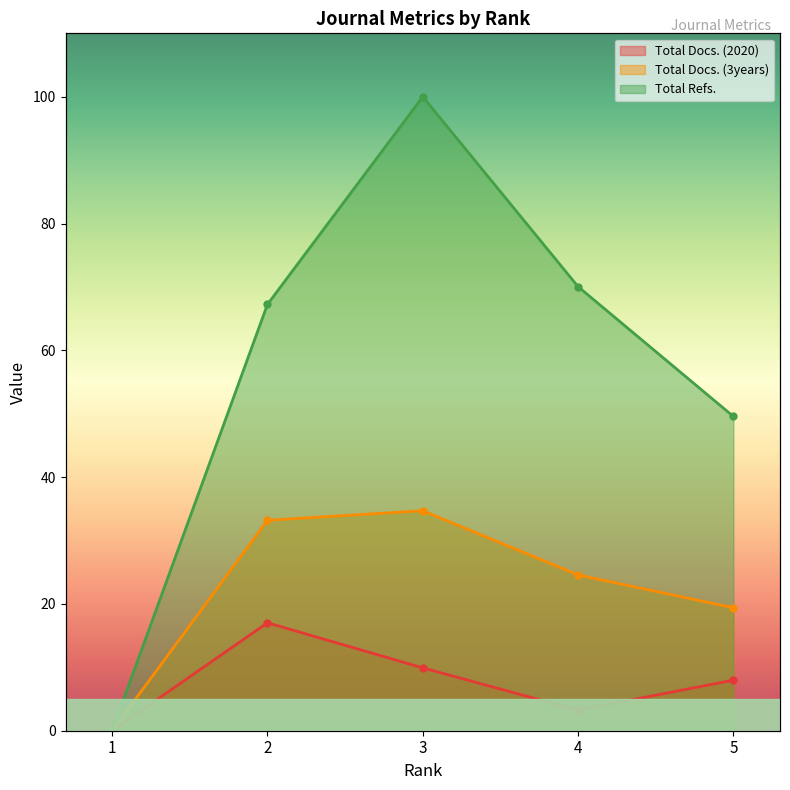

How many lines are shown in the chart?

3